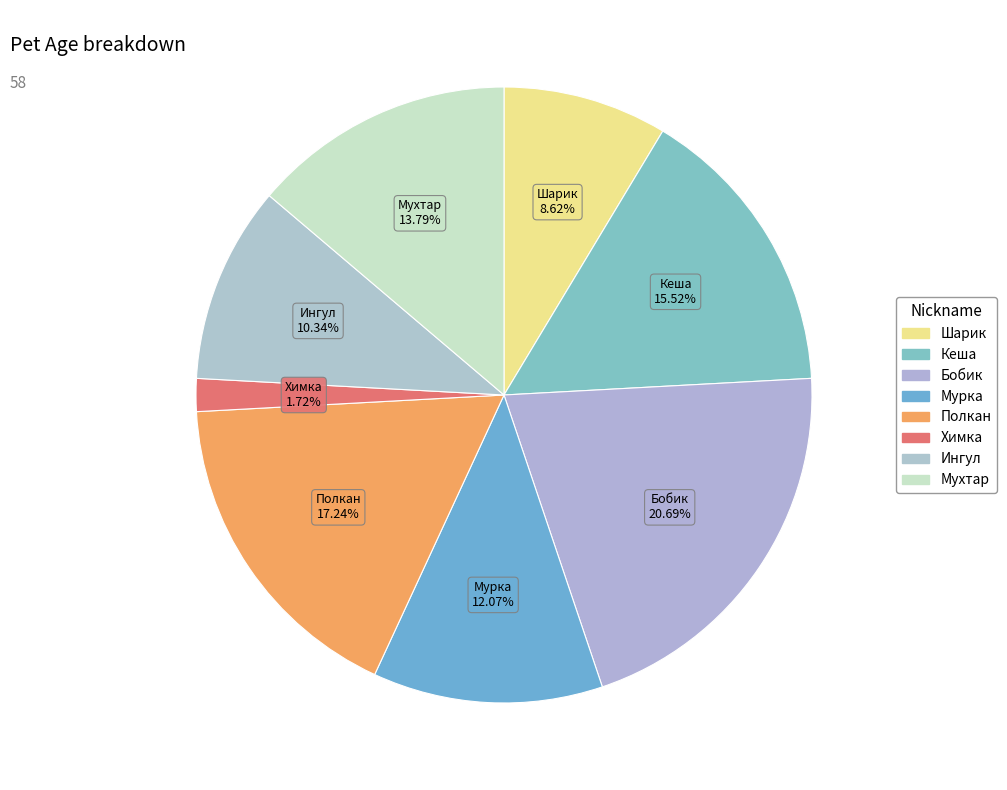

To the nearest percent, what percentage of the pie is Мурка?

12%